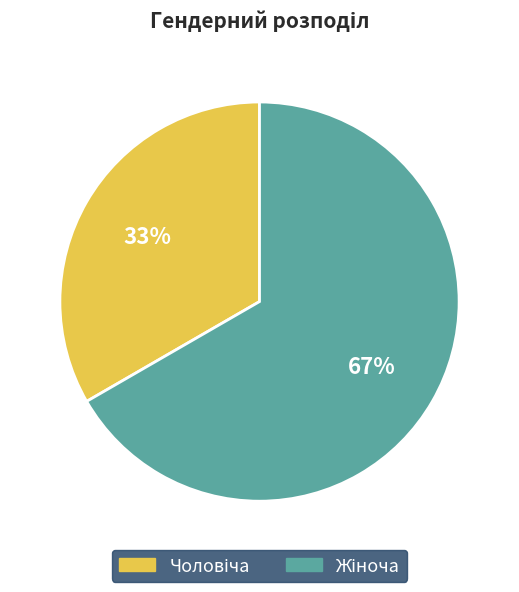

Is there any slice that represents more than half of the pie?

Yes